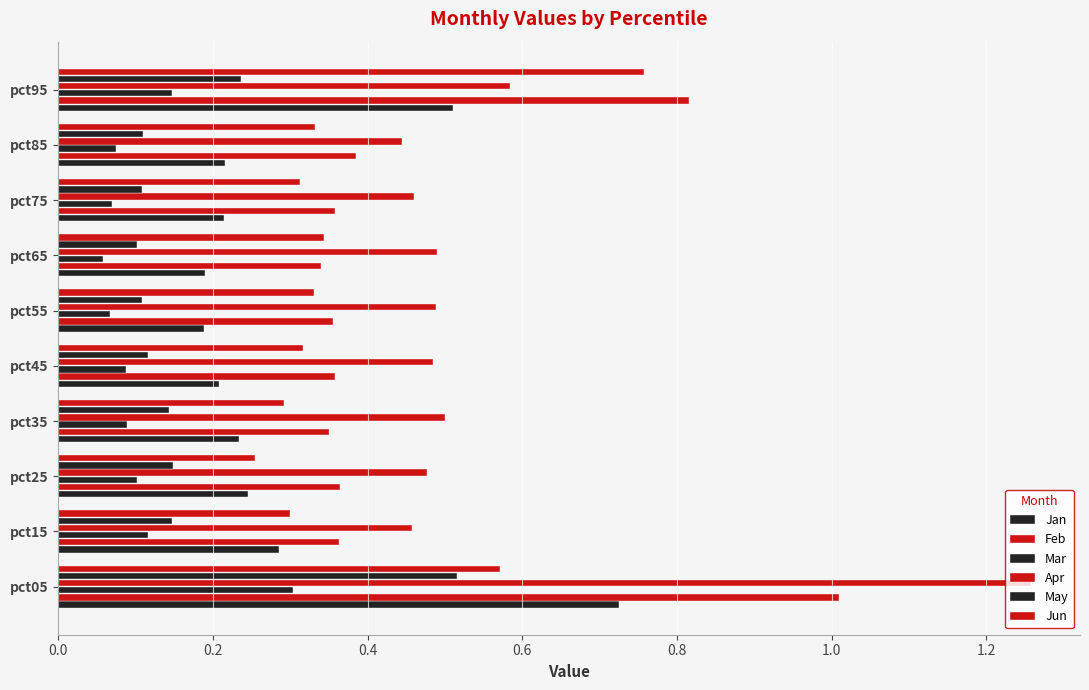

Reading right to left, what are all the values shown in this chart?

Jan: 0.5	0.2	0.2	0.2	0.2	0.2	0.2	0.2	0.3	0.7
Feb: 0.8	0.4	0.4	0.3	0.4	0.4	0.4	0.4	0.4	1.0
Mar: 0.1	0.1	0.1	0.1	0.1	0.1	0.1	0.1	0.1	0.3
Apr: 0.6	0.4	0.5	0.5	0.5	0.5	0.5	0.5	0.5	1.3
May: 0.2	0.1	0.1	0.1	0.1	0.1	0.1	0.1	0.1	0.5
Jun: 0.8	0.3	0.3	0.3	0.3	0.3	0.3	0.3	0.3	0.6